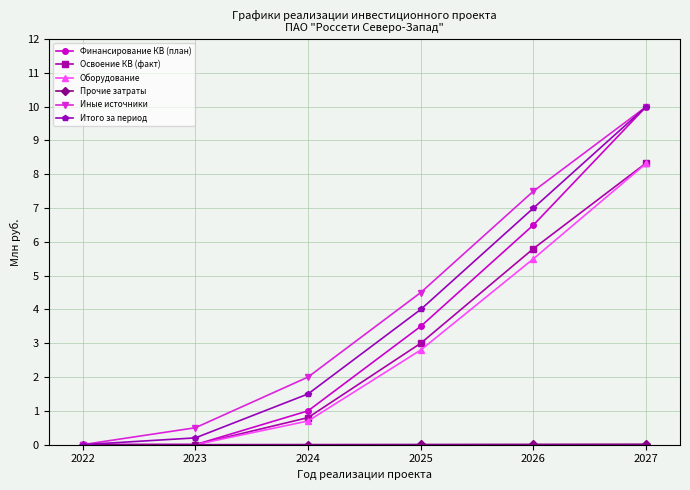

What is the maximum value shown in the chart?

10.0